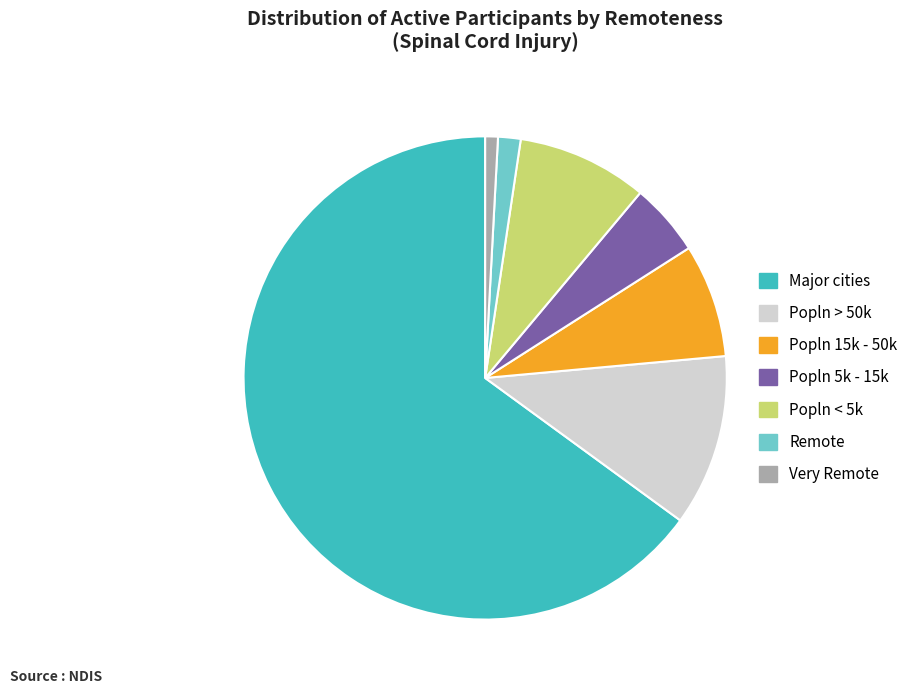

Combined, do Major cities and Popln < 5k account for over 50%?

Yes